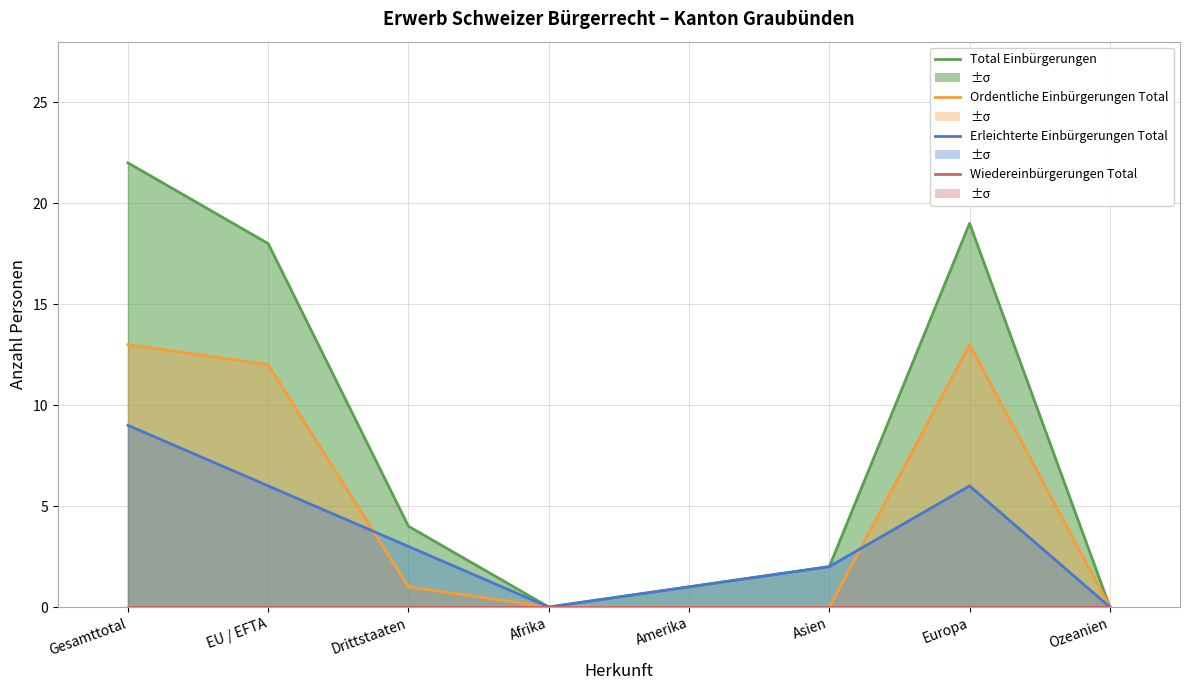

Reading right to left, extract all data points from this chart.

Total Einbürgerungen: 0	19	2	1	0	4	18	22
Ordentliche Einbürgerungen Total: 0	13	0	0	0	1	12	13
Erleichterte Einbürgerungen Total: 0	6	2	1	0	3	6	9
Wiedereinbürgerungen Total: 0	0	0	0	0	0	0	0